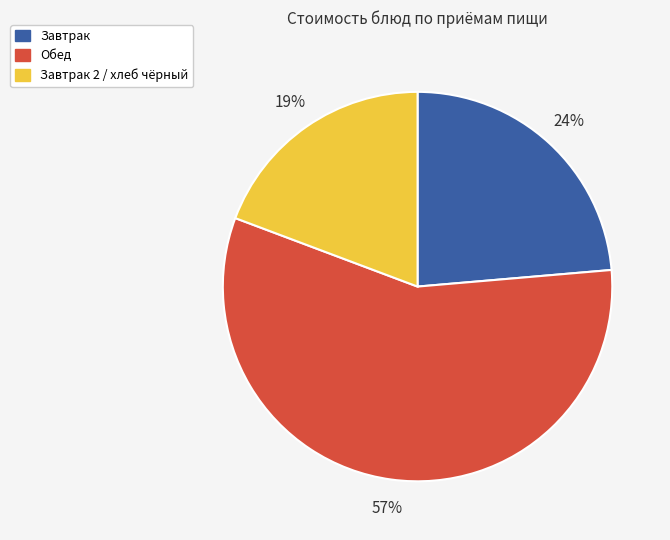

Does any single category account for the majority?

Yes